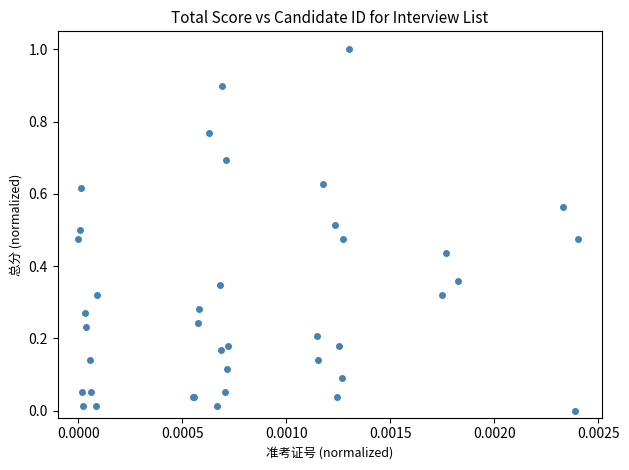

How many points are higher than both their immediate neighbors (excluding endpoints)?

13